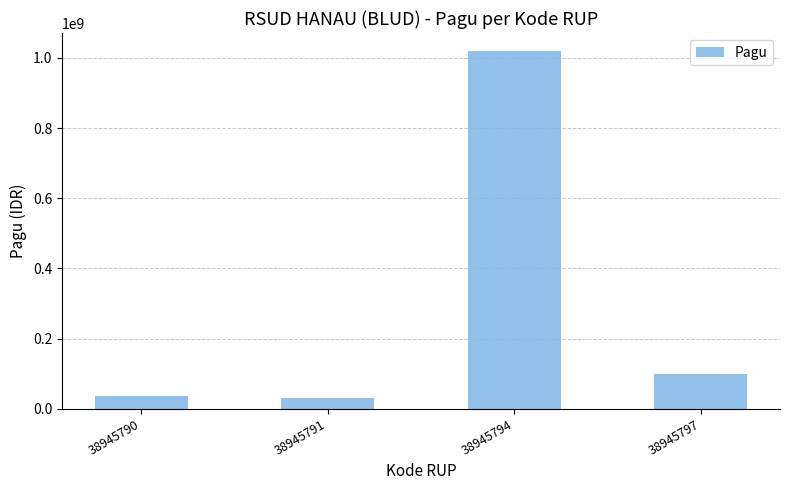

What is the smallest value displayed?

30000000